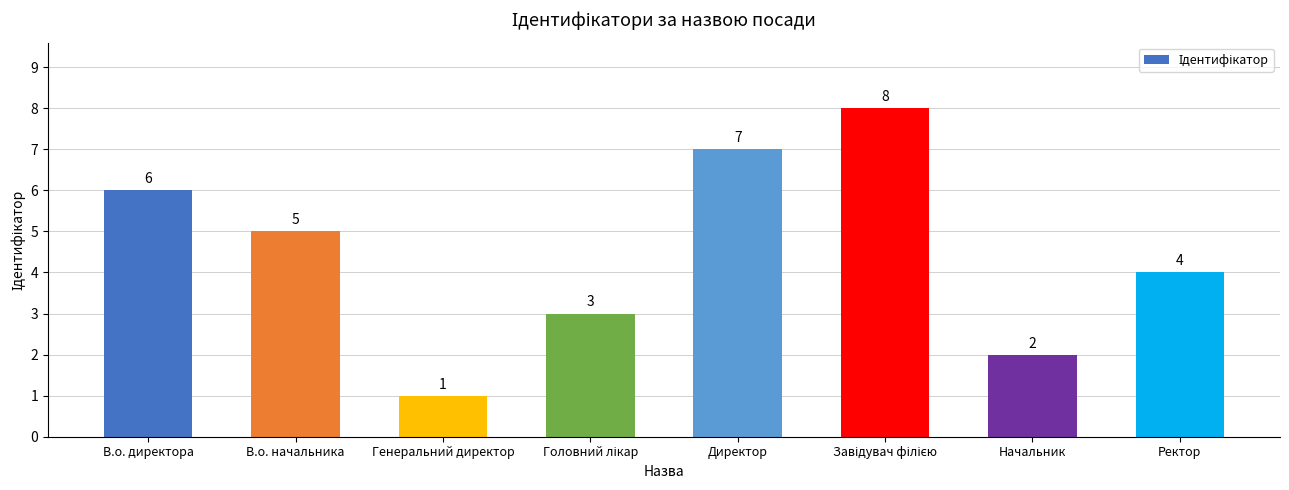

At which label does the data first exceed 5?

В.о. директора